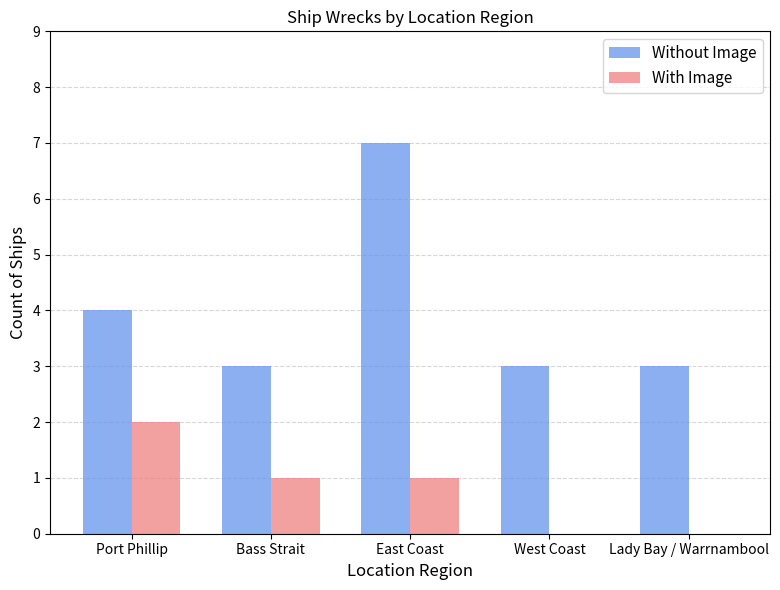

How many groups of bars are there?

5